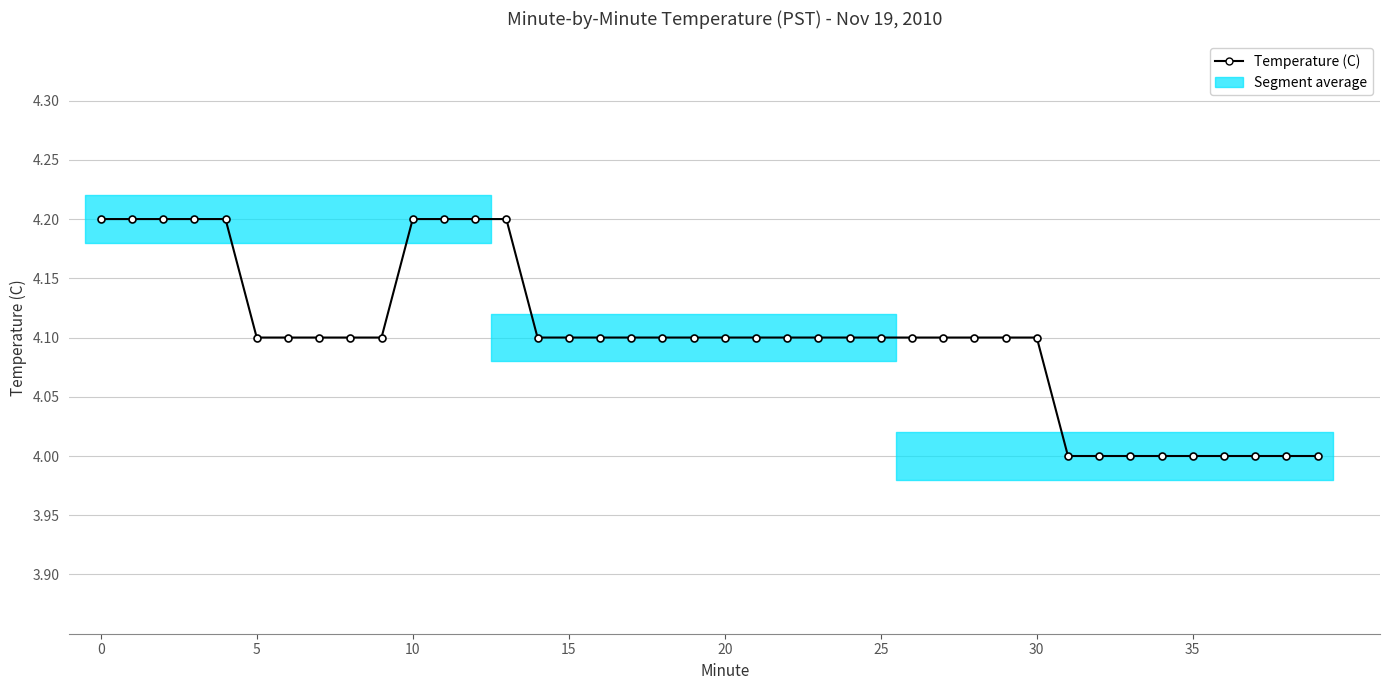

How many values are between 4 and 5?

40